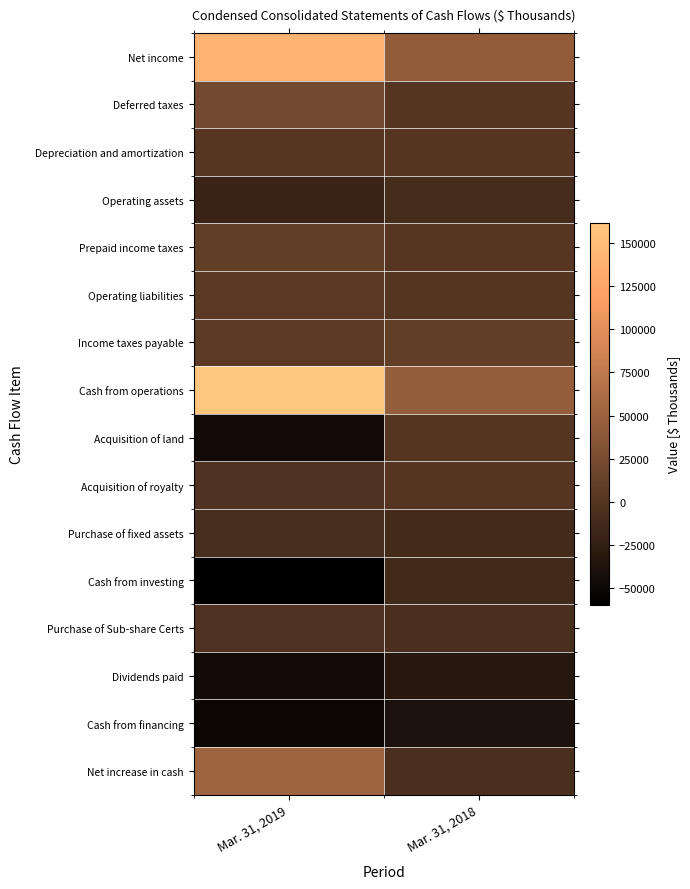

Between Mar. 31, 2019 and Mar. 31, 2018, which series saw the biggest shift?

Cash from operations